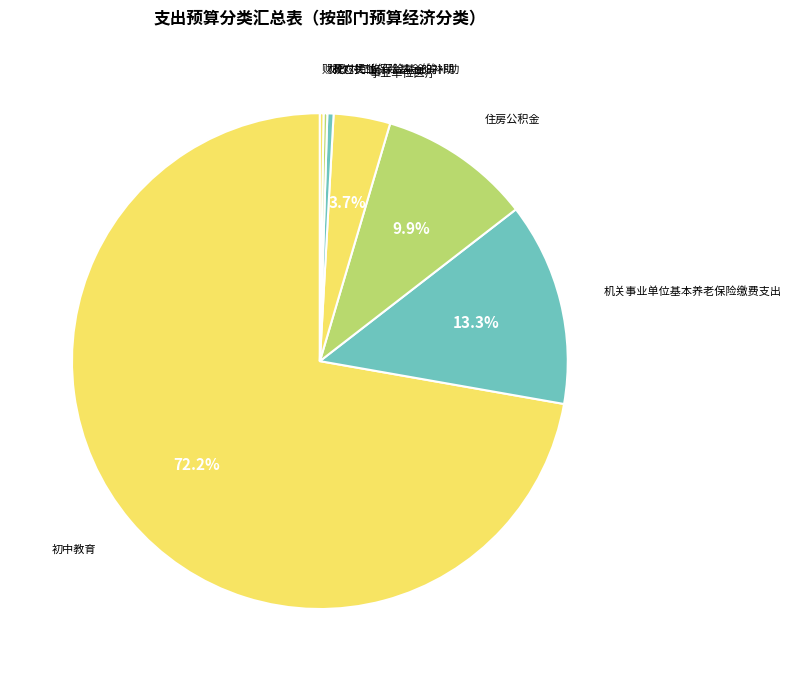

Which category accounts for the majority?

初中教育